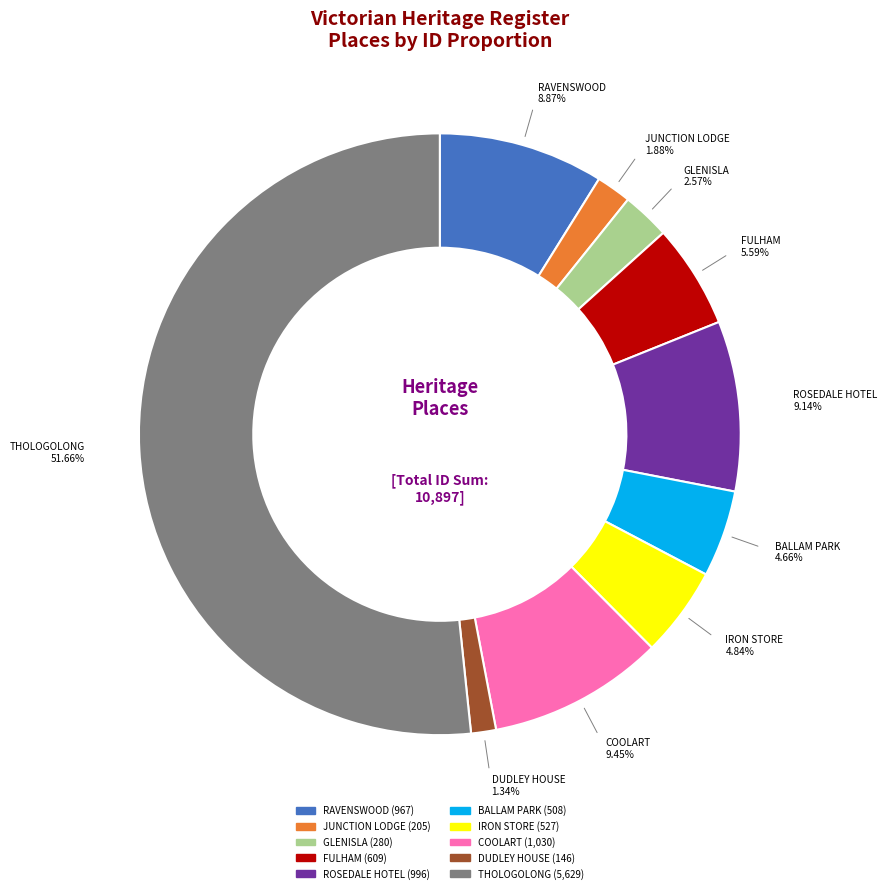

Count the number of slices in the pie.

10